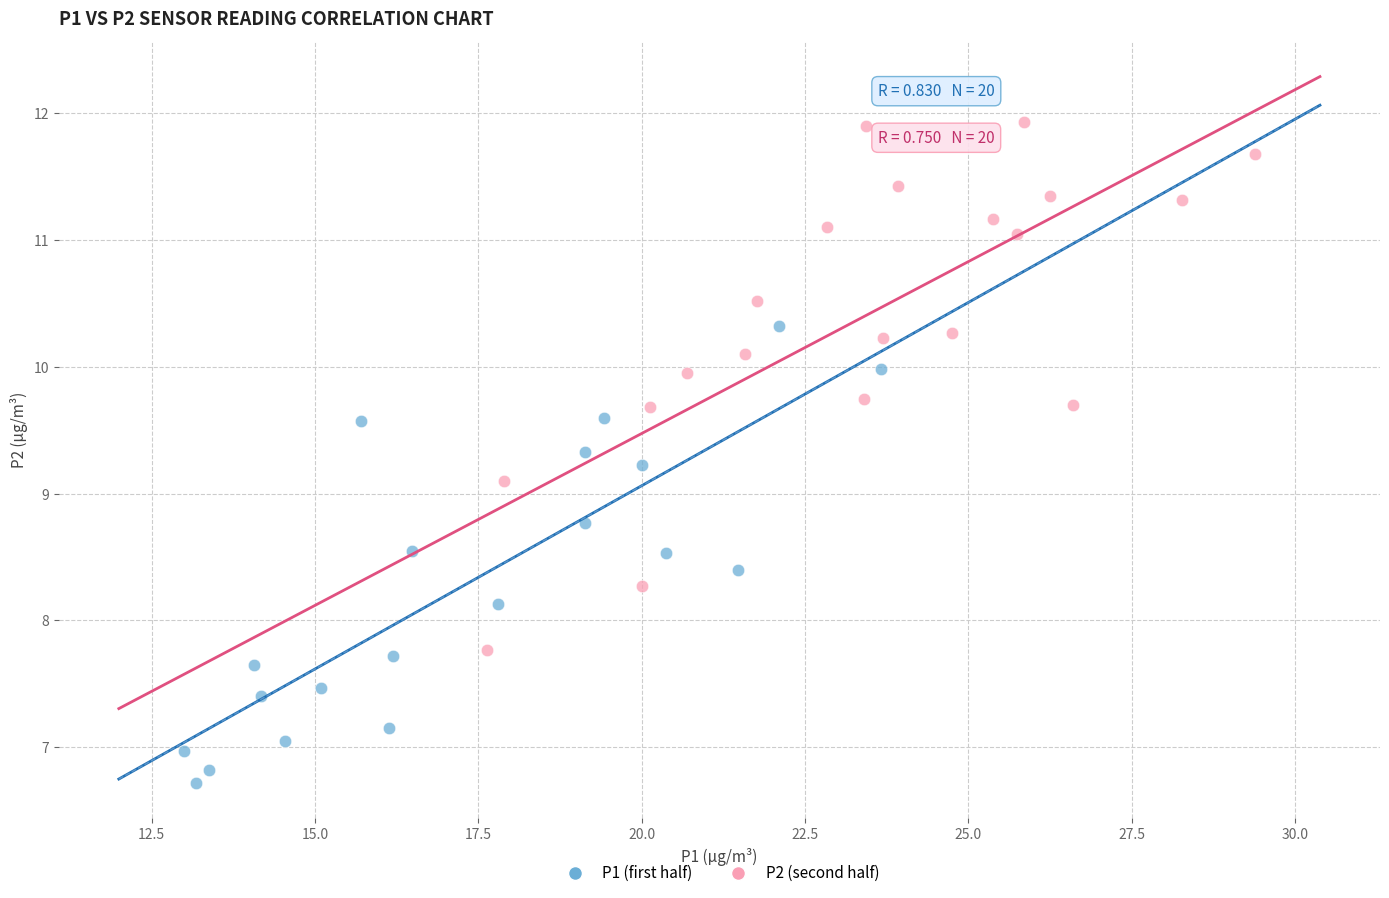

Which series has the widest spread of Y values?

P2 (second half)